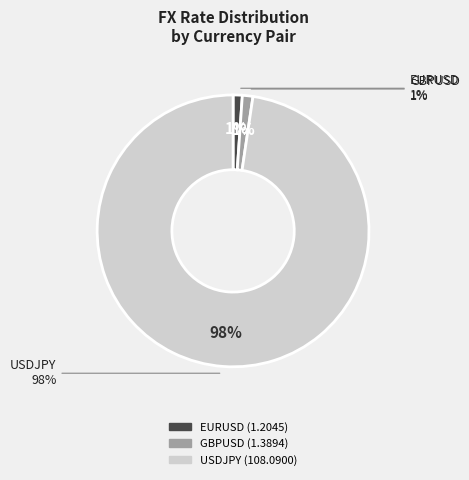

What is the ratio of the value at GBPUSD to the value at EURUSD?

1.2